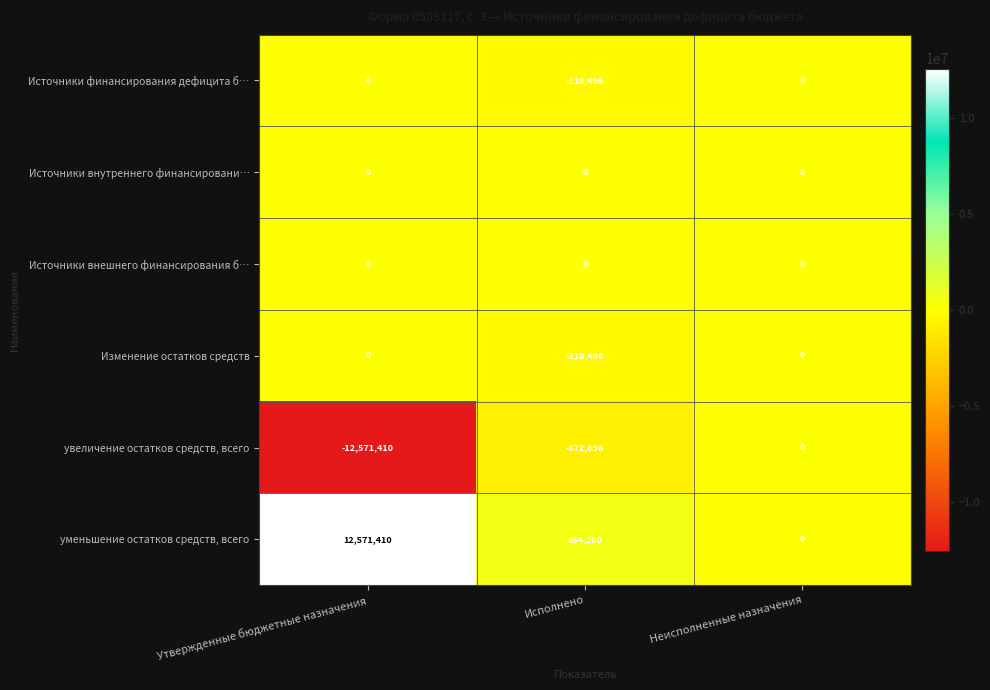

Which label corresponds to the smallest value in the chart?

Утвержденные бюджетные назначения